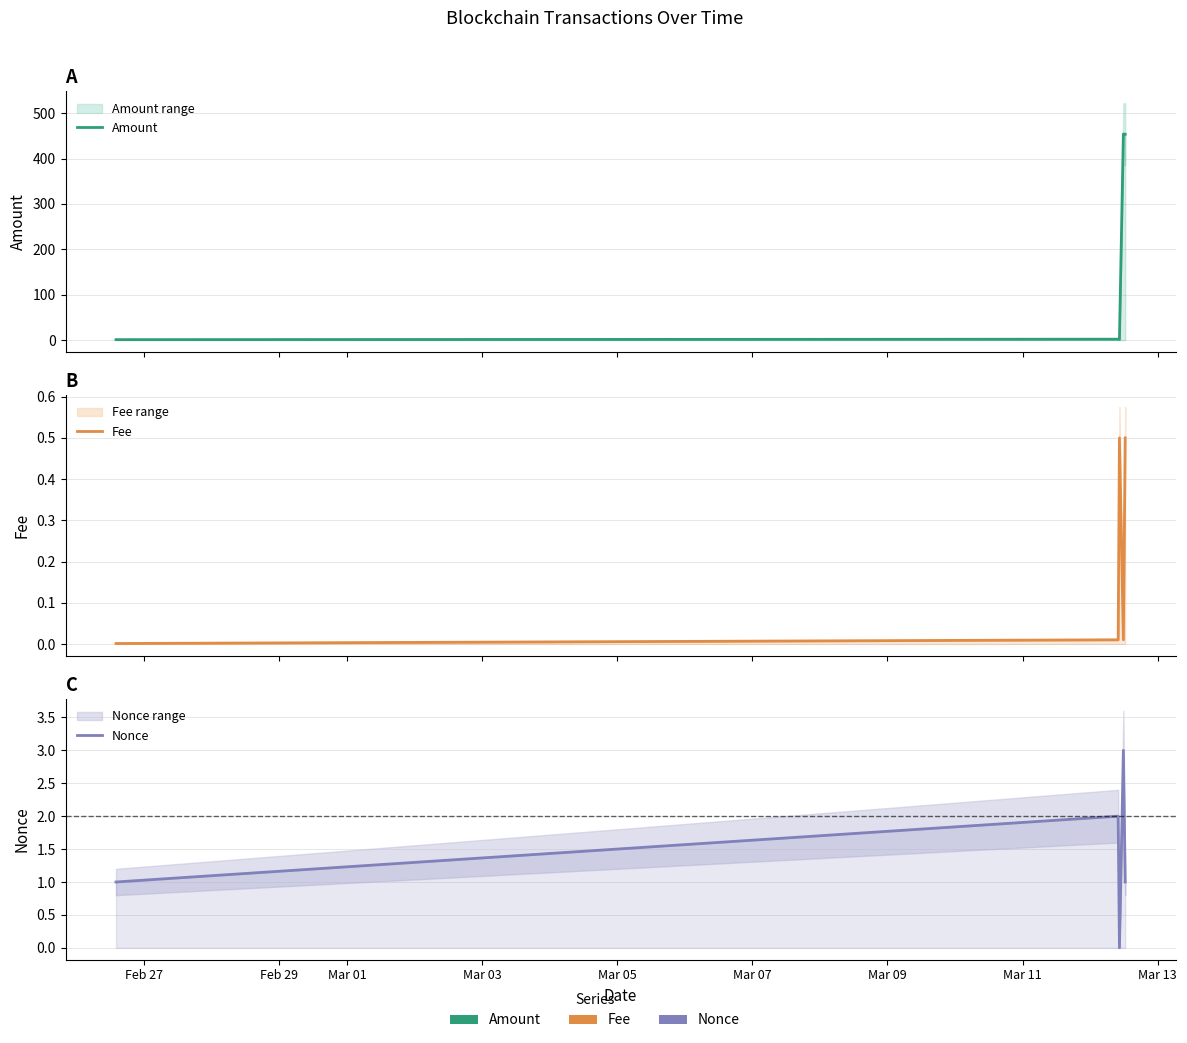

What position from the left is Feb 27?

1